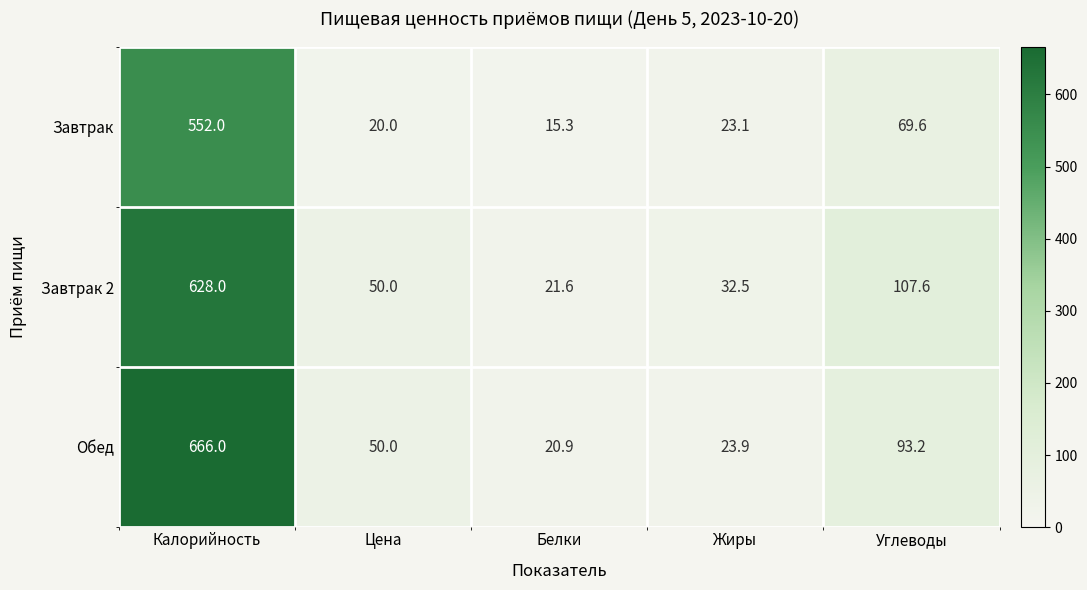

Where is Завтрак nearest to the value 283?

Углеводы